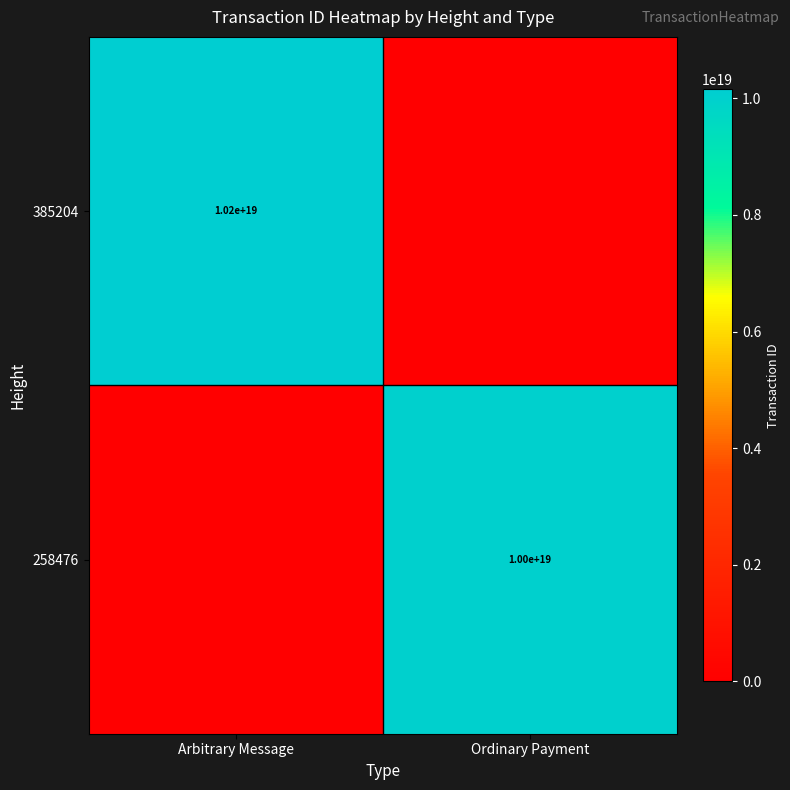

The value of 385204 at Arbitrary Message is 5011958189573703680. True or false?

False